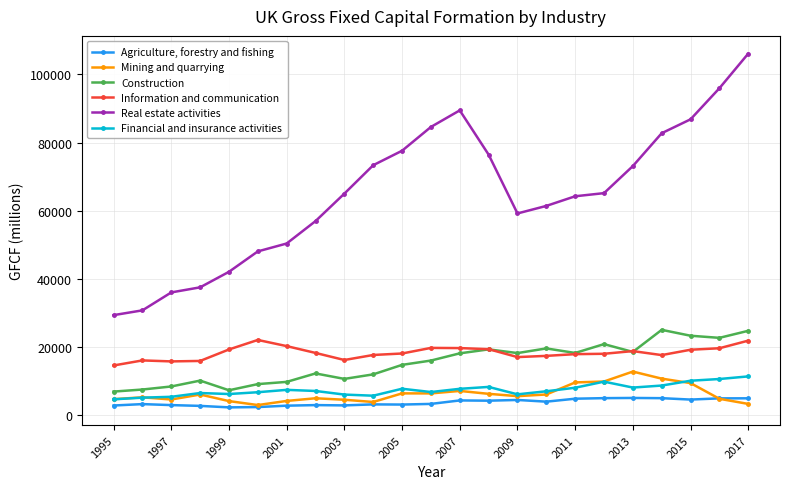

In Mining and quarrying, how many points are lower than both neighbors (excluding endpoints)?

5